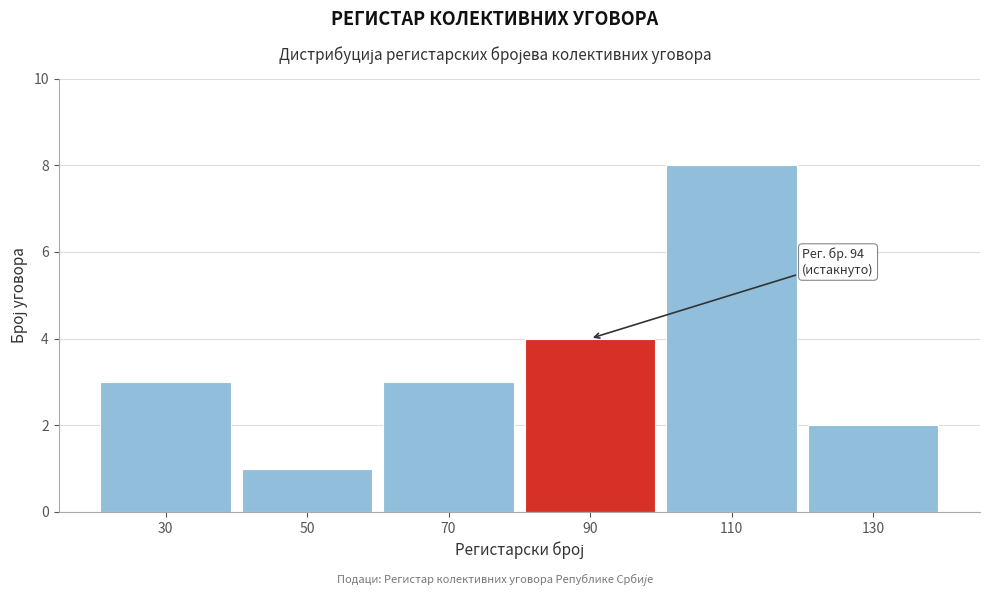

Reading left to right, list all the values displayed in this chart.

3	1	3	4	8	2